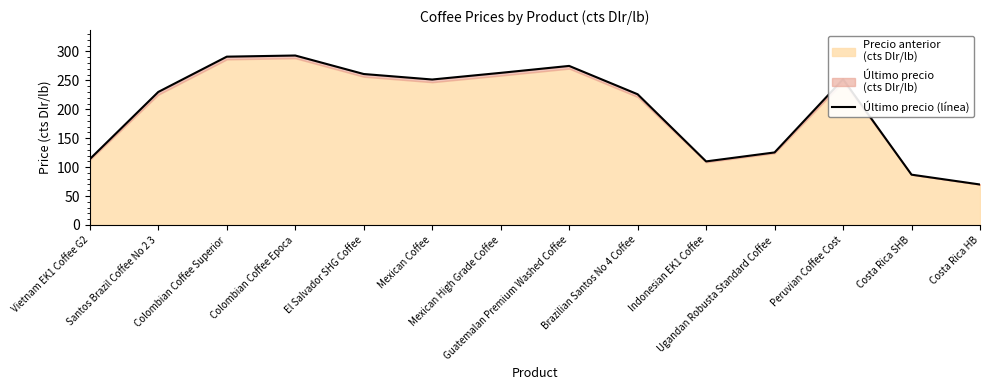

What is the sum of the values at Costa Rica SHB and Brazilian Santos No 4 Coffee?

313.1